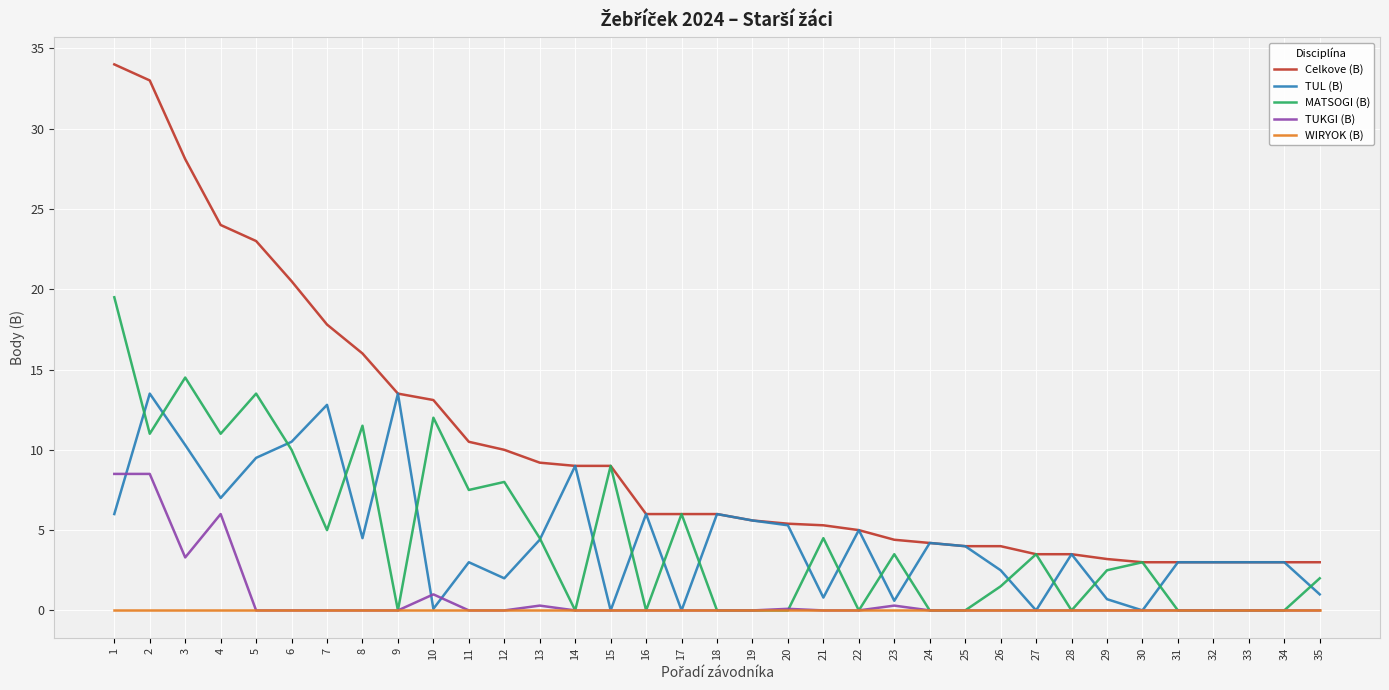

Rank the series by their maximum value, from lowest to highest.

WIRYOK (B), TUKGI (B), TUL (B), MATSOGI (B), Celkove (B)